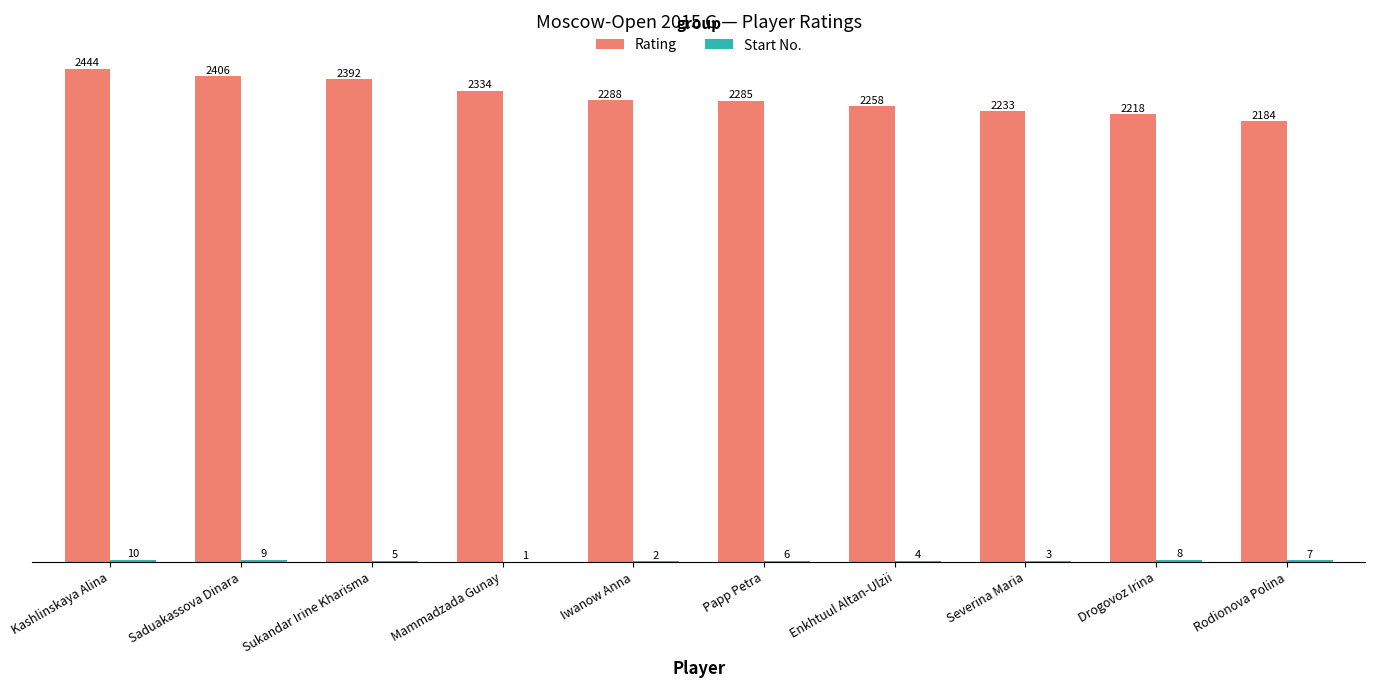

Are the bars grouped side by side (vs. stacked)?

Yes